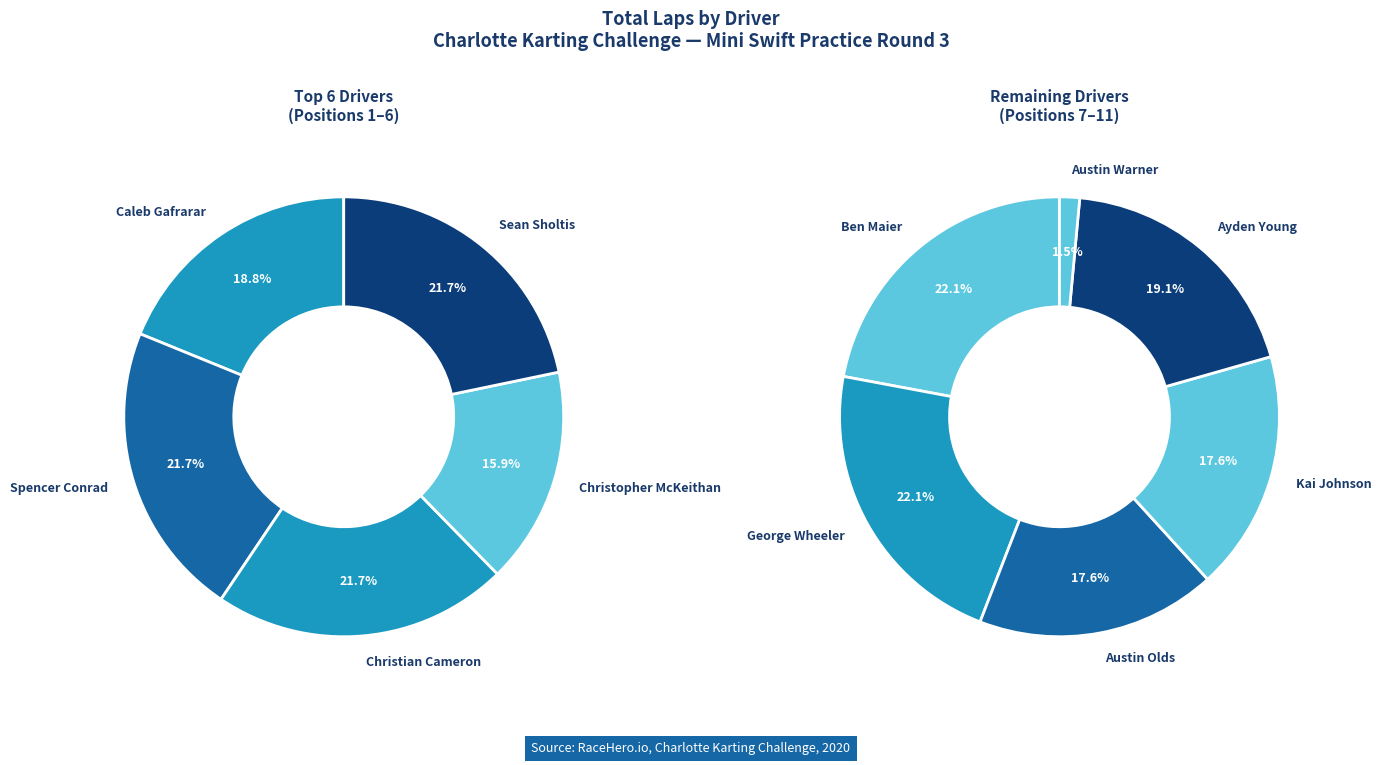

Is there a majority slice in this chart?

No